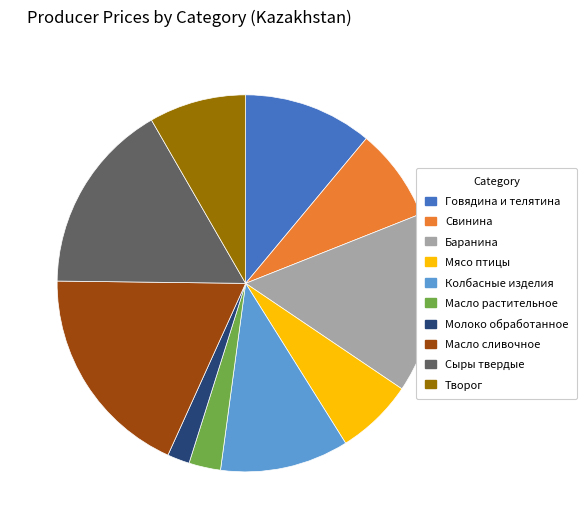

Between Масло сливочное and Баранина, which is larger?

Масло сливочное